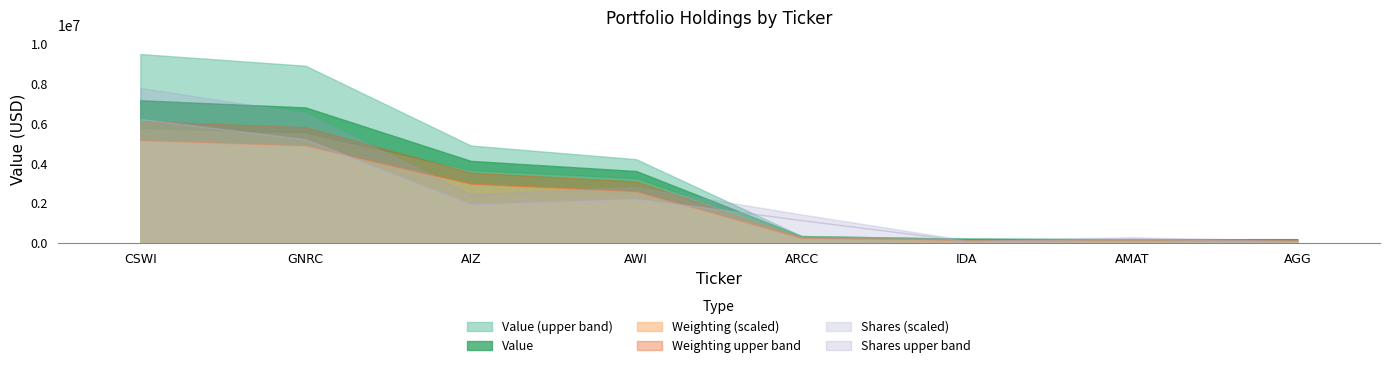

At which label does Value first exceed 3630000?

CSWI